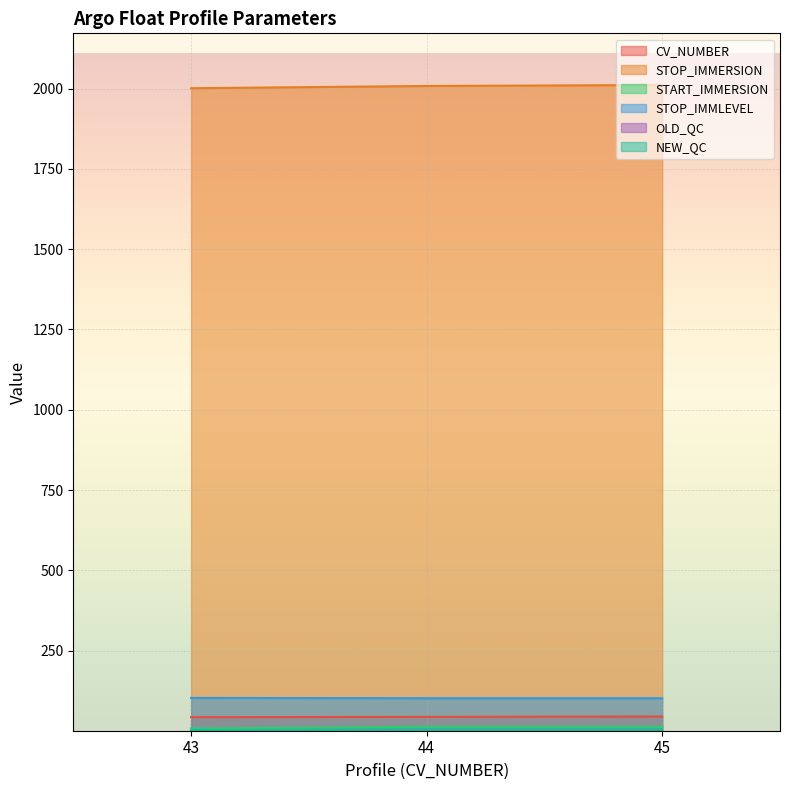

At which label does CV_NUMBER first exceed 44?

45